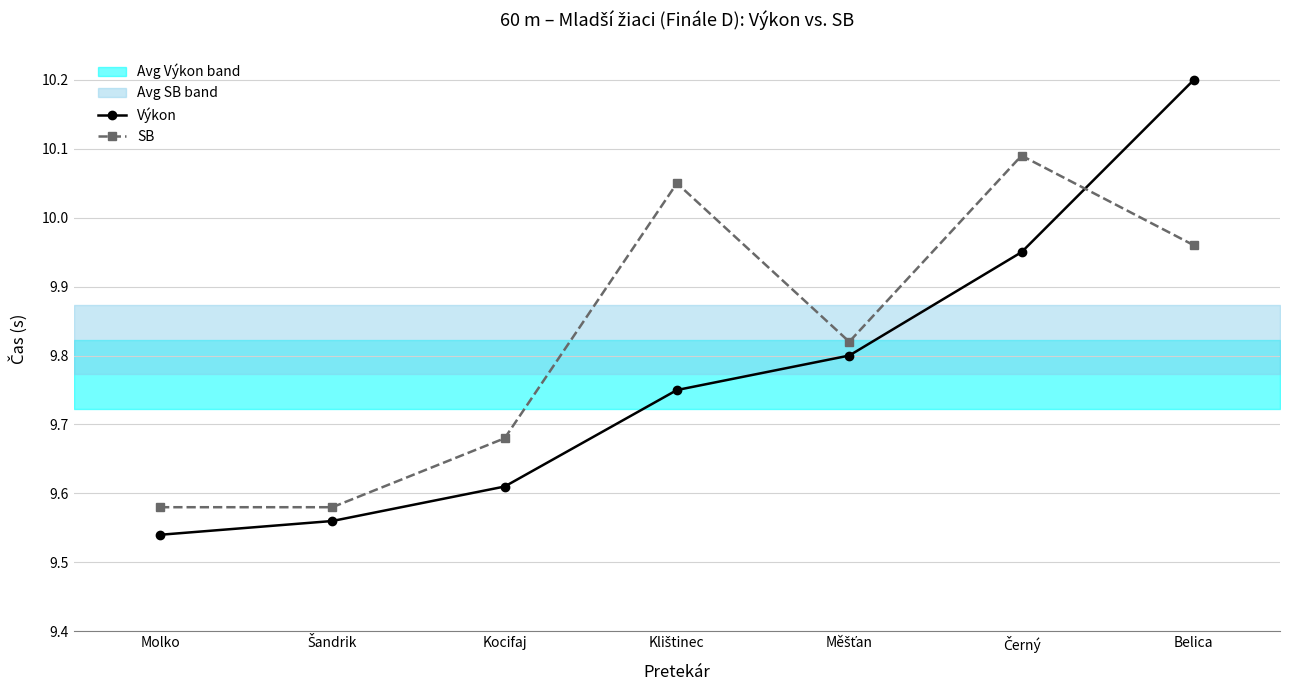

What is the total value across all series at Klištinec?

19.8